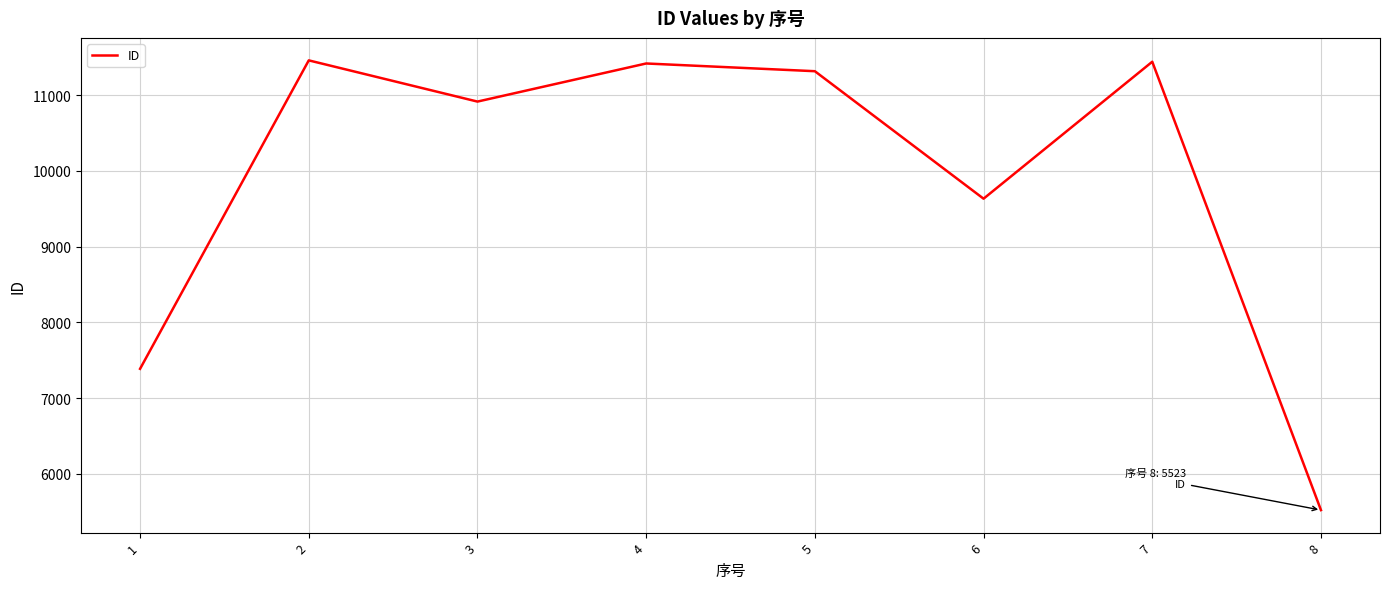

Where is the first local minimum?

3